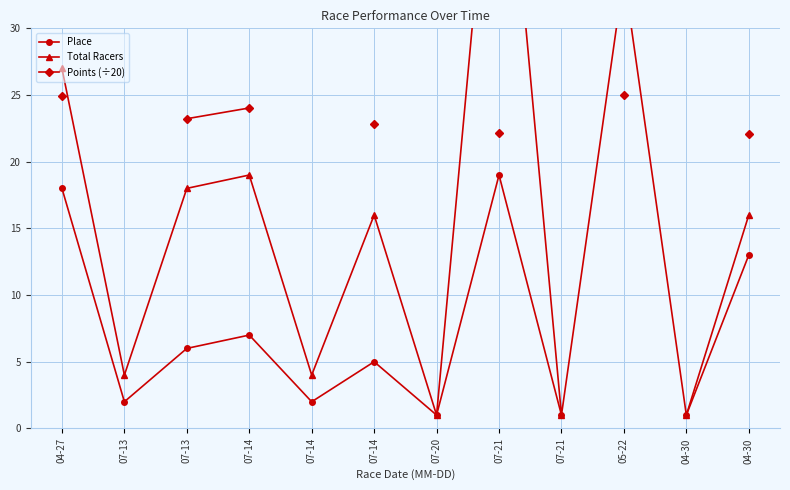

How many categories are shown in the chart?

12